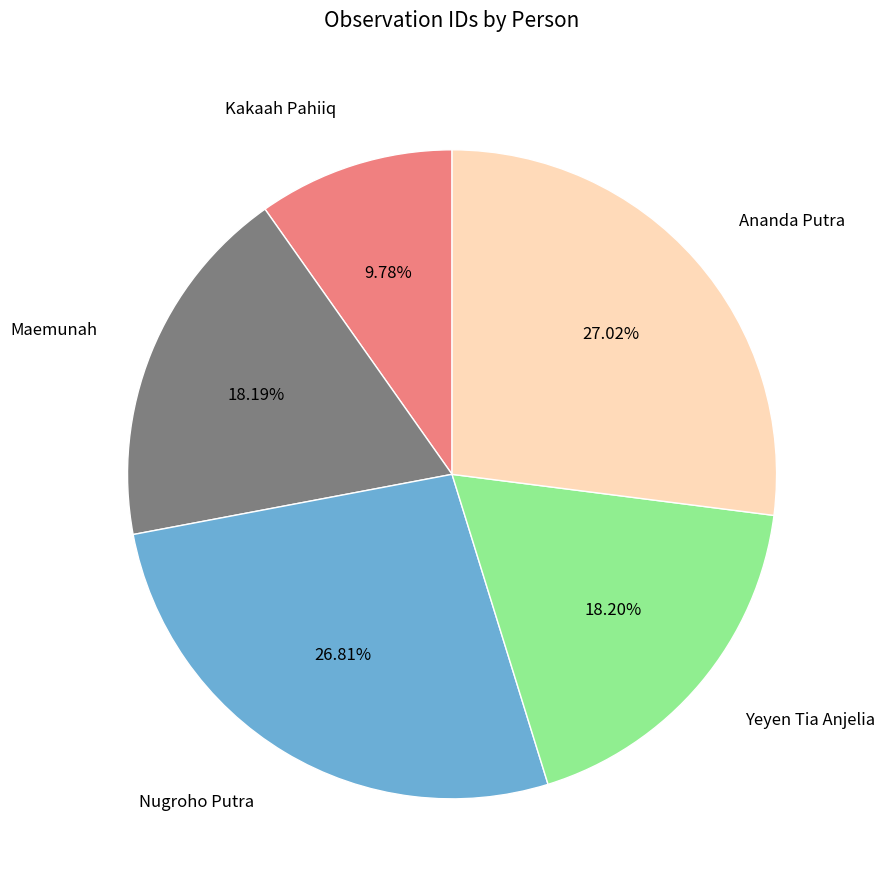

Does any single category account for the majority?

No